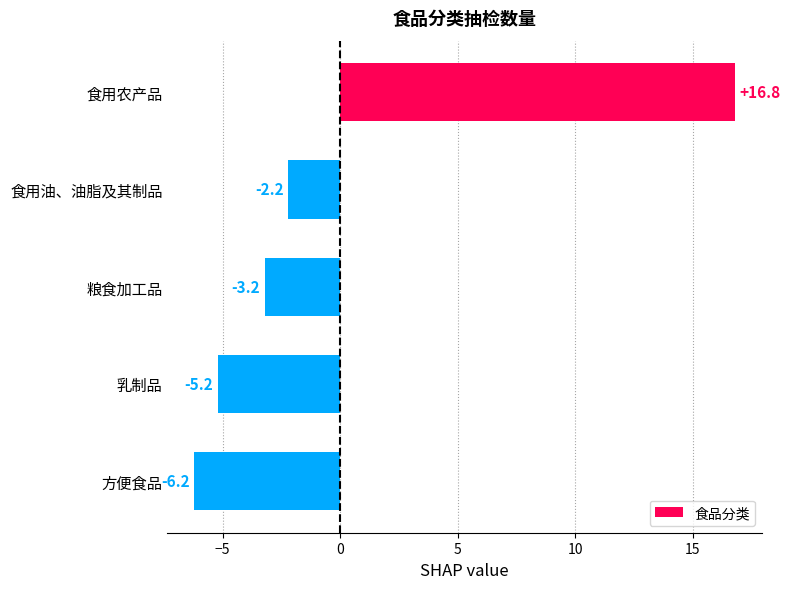

What is the smallest value displayed?

-6.2